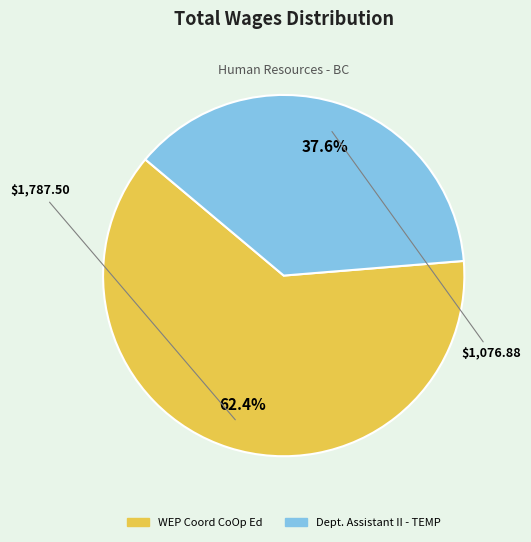

Which category has the smallest portion of the pie?

Dept. Assistant II - TEMP